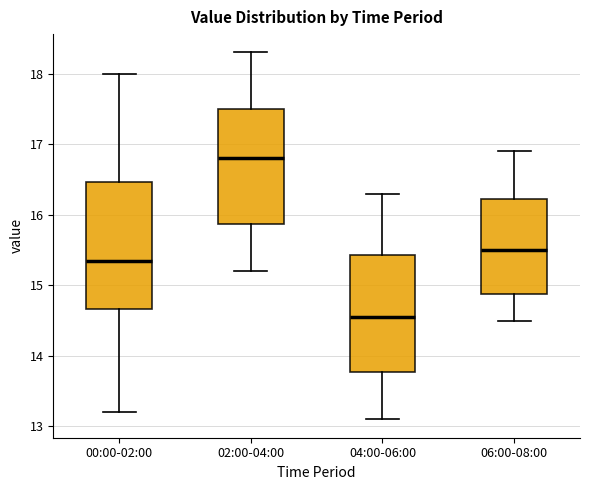

Which box is the tallest, from its lower edge to its upper edge?

00:00-02:00